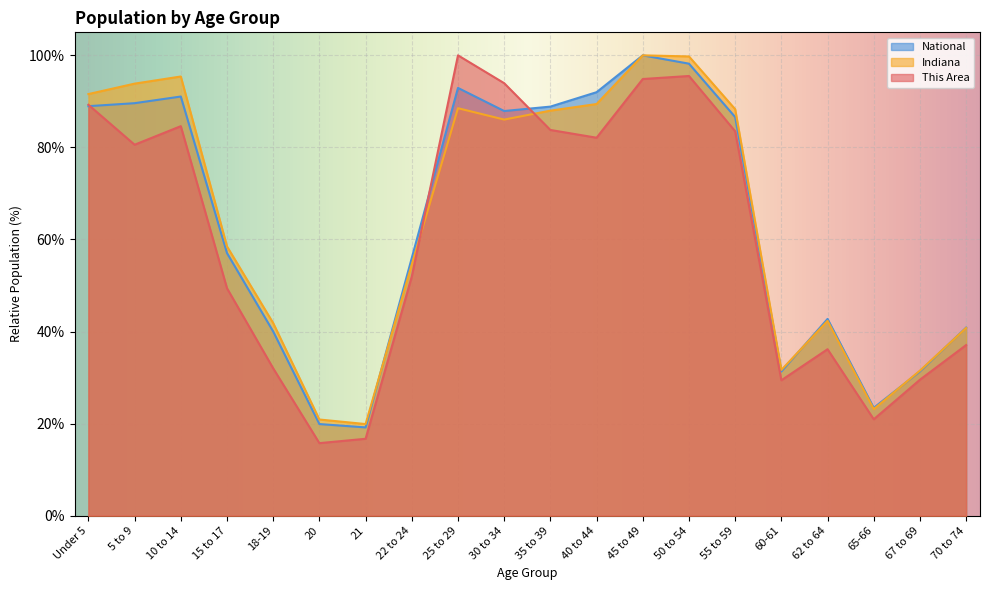

What is the average value of the This Area series?

60.4